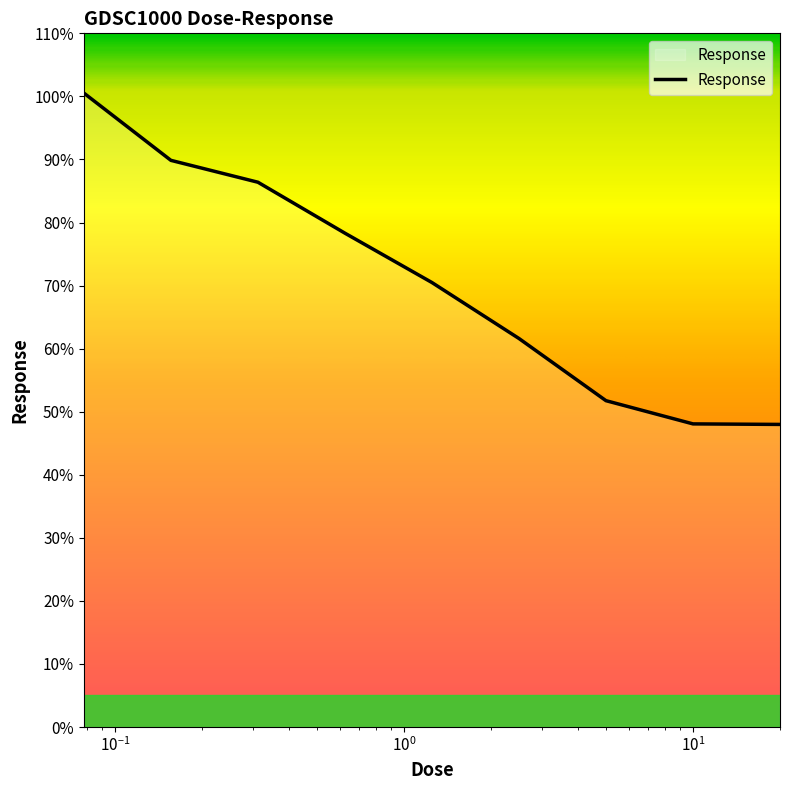

What is the greatest value displayed?

100.5